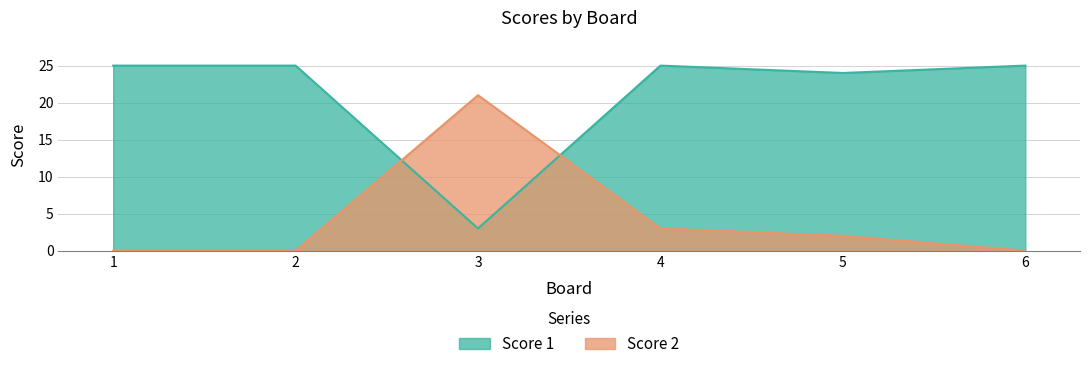

What is the value of the Score 1 point at the 5th from the left?

24